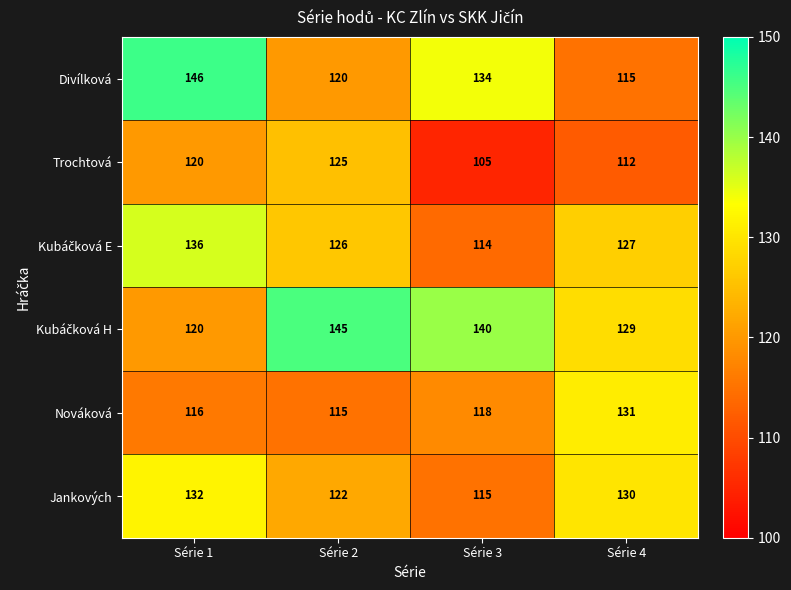

How many series are shown in this chart?

6